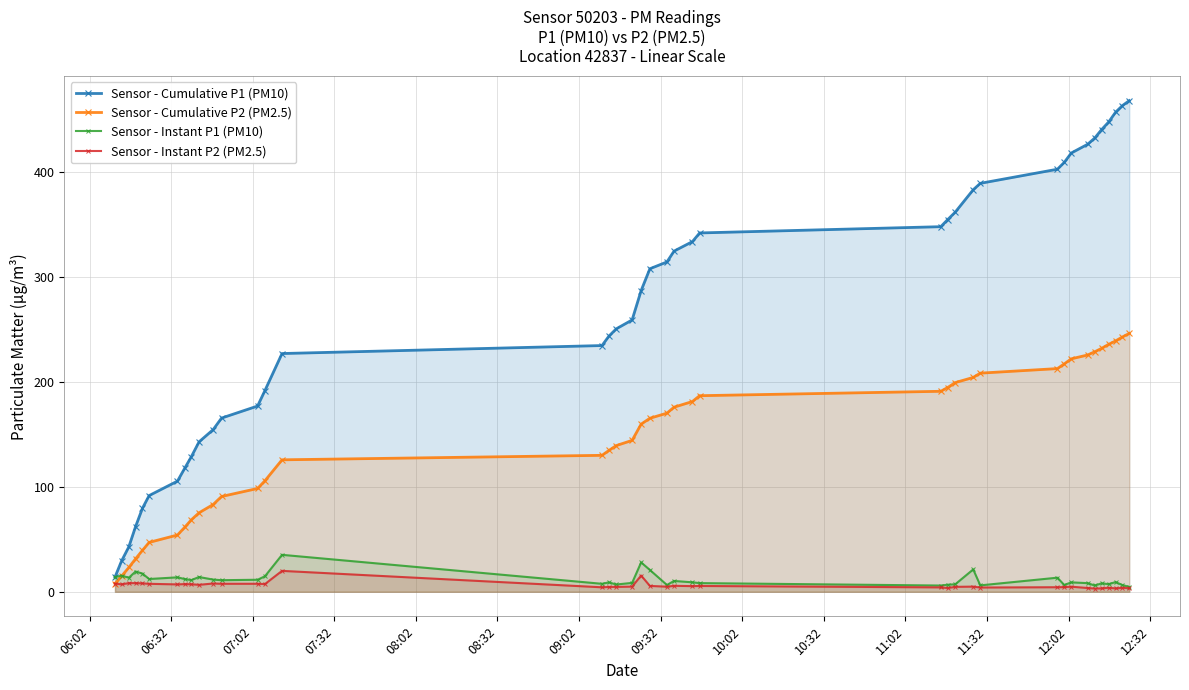

What is the greatest value displayed?

468.4